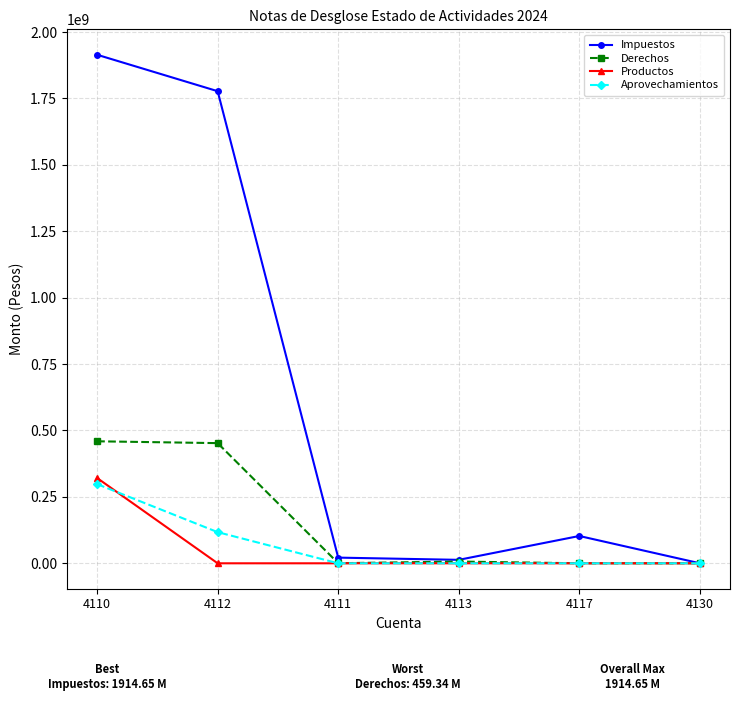

Which series has the largest total across all categories?

Impuestos